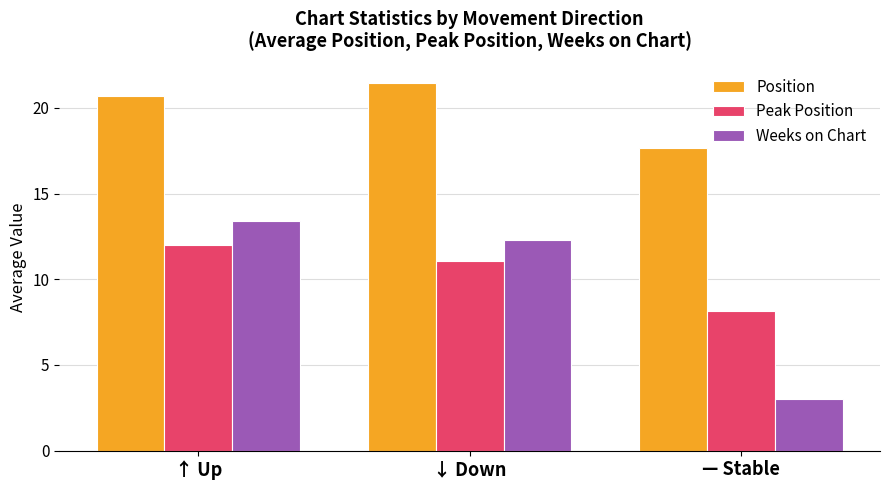

What are all the series names shown in the legend?

Position, Peak Position, Weeks on Chart